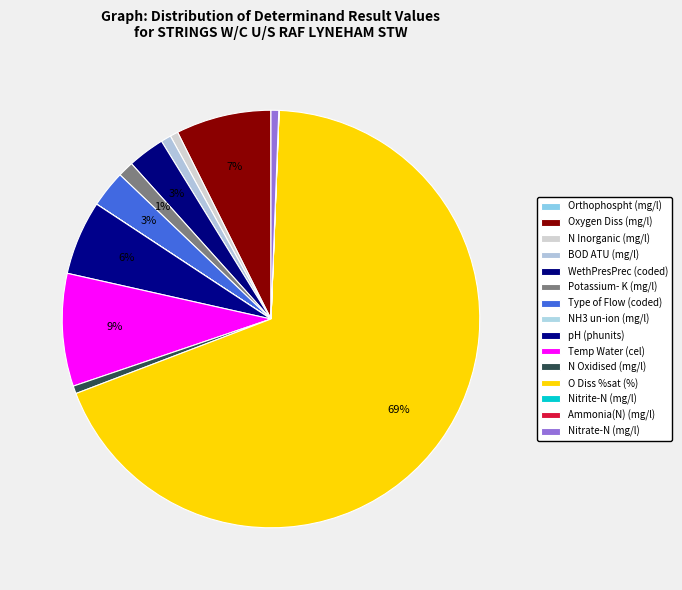

True or false: Nitrite-N (mg/l) accounts for 0% of the total.

True